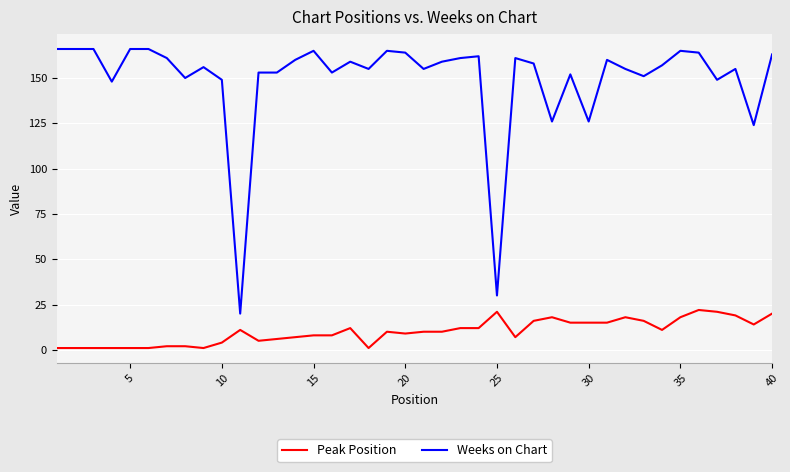

Which series has the widest spread of values?

Weeks on Chart